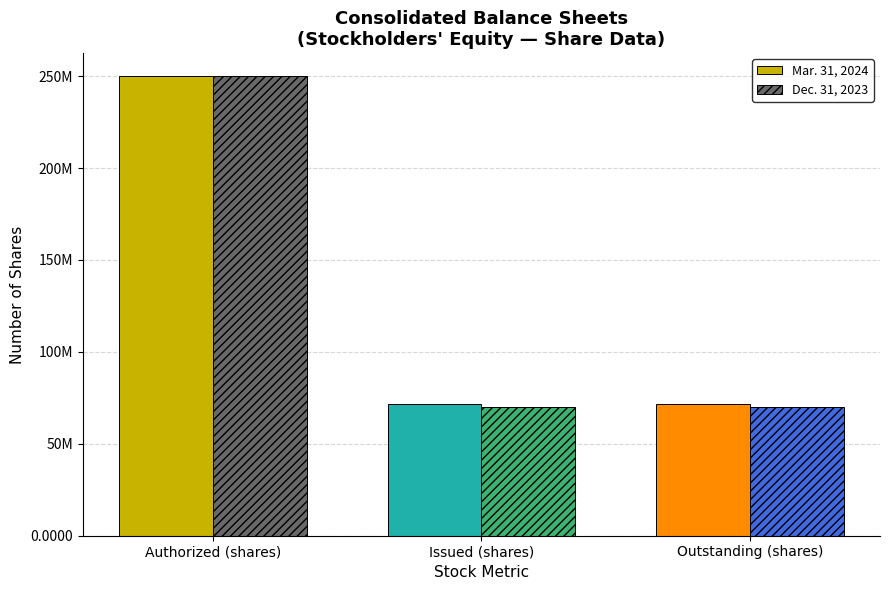

What is the label of the 2nd bar from the left?

Issued (shares)